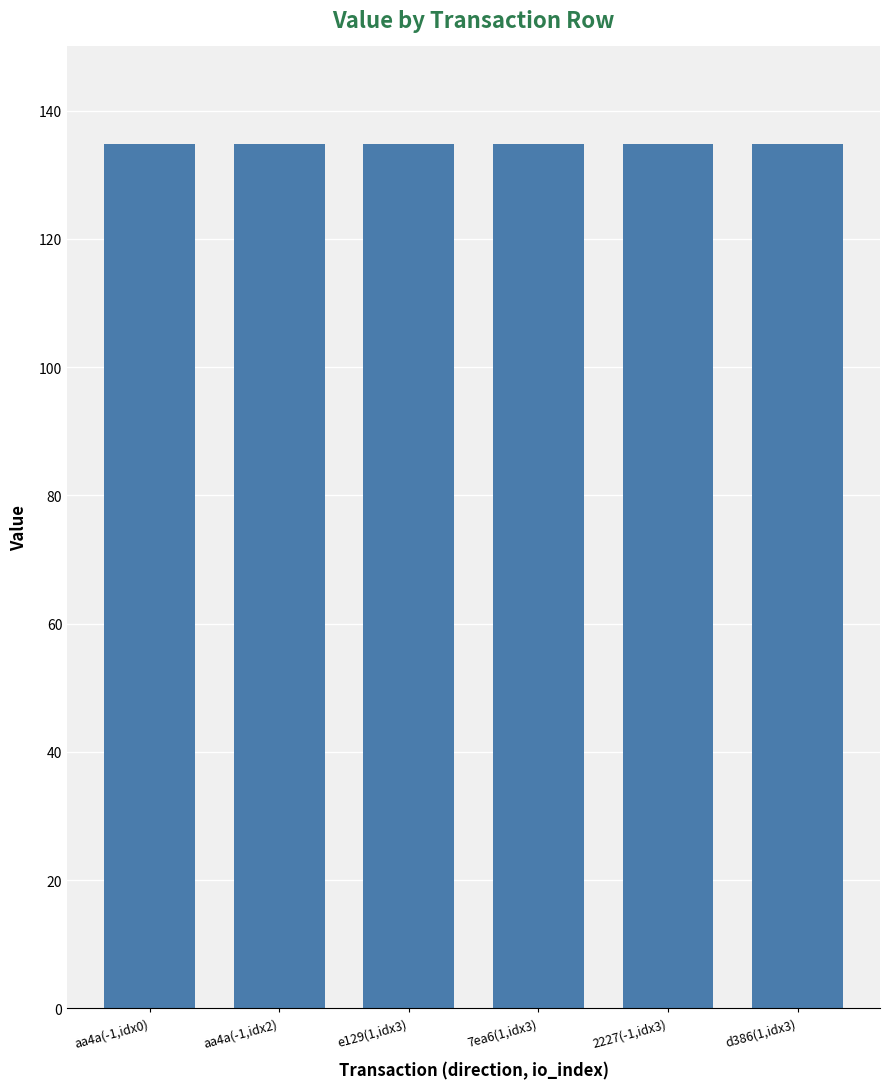

What is the label of the 4th bar from the left?

7ea6(1,idx3)